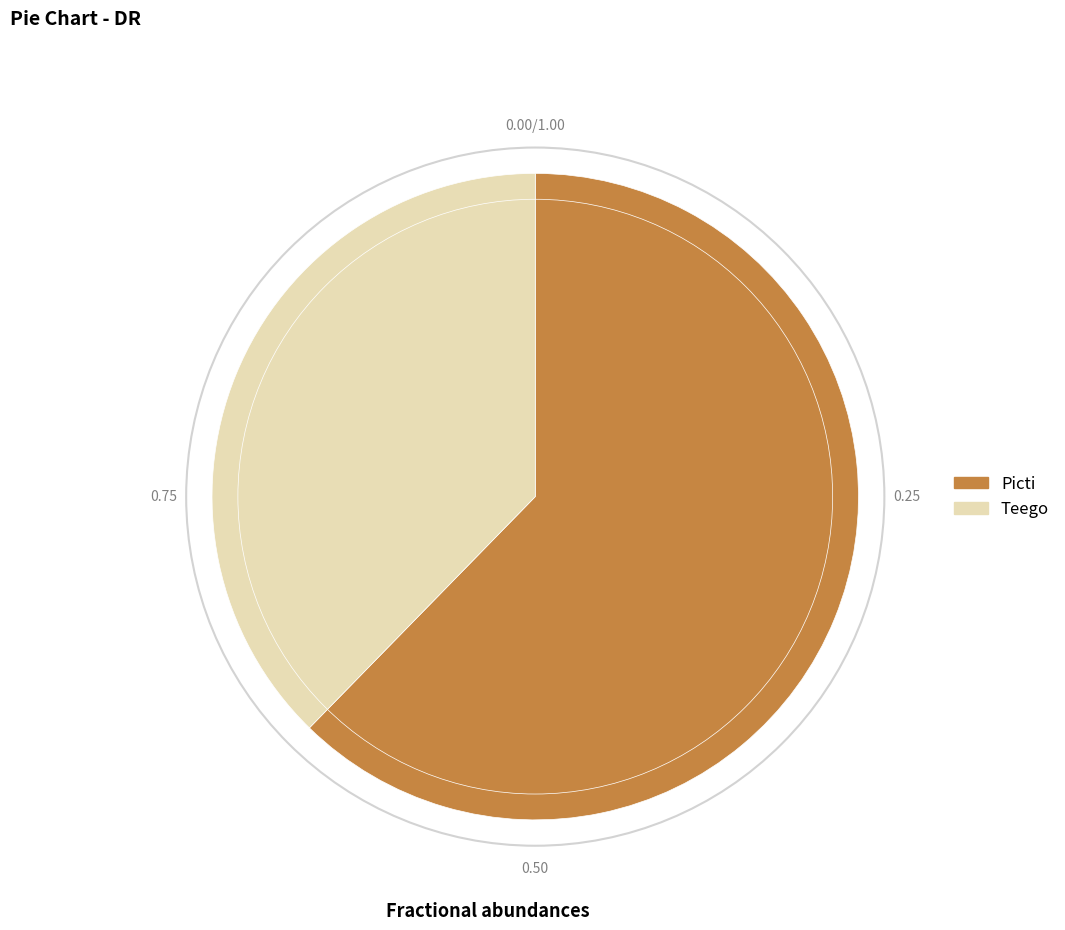

Is Teego the majority of the pie?

No